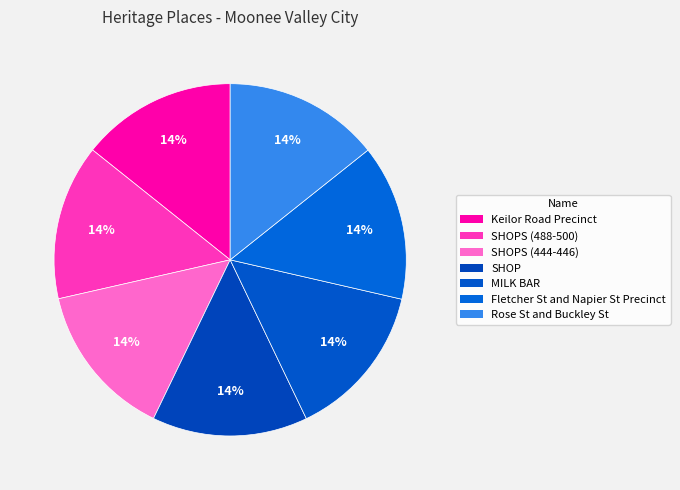

Count the number of slices in the pie.

7